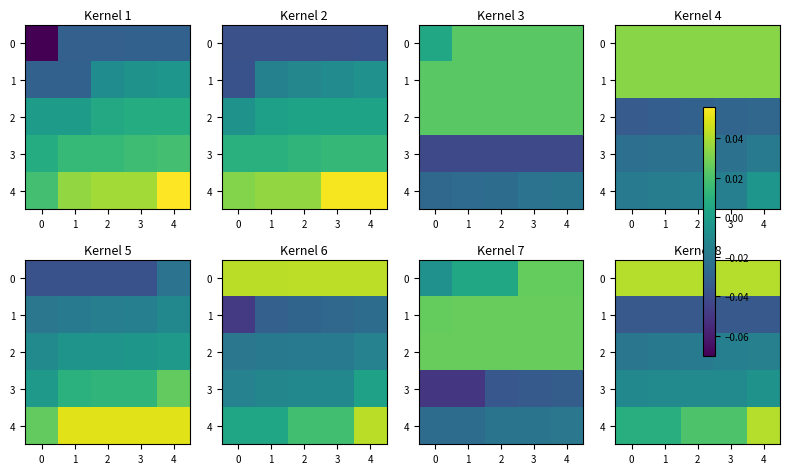

Is the value of 1 at 1 greater than the value of 4 at 3?

No